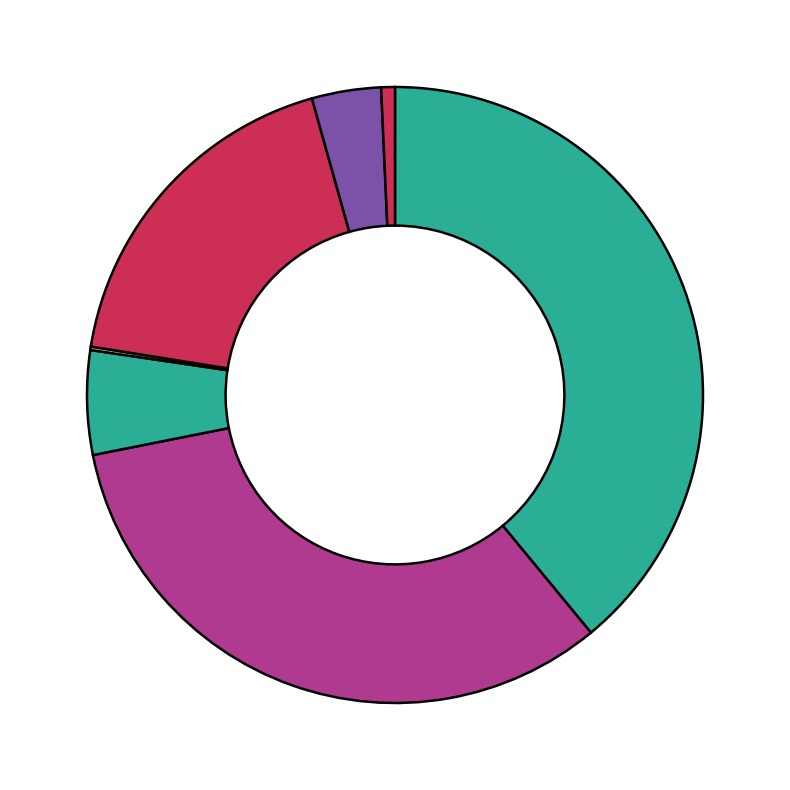

To the nearest percent, what is the difference between the largest and smallest slice percentages?

39%